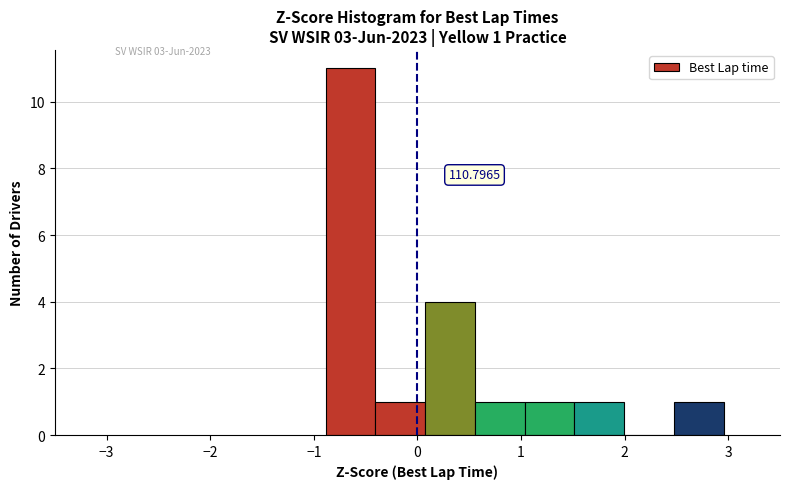

Which range on the x-axis has the tallest bar?

-0.9 to -0.4